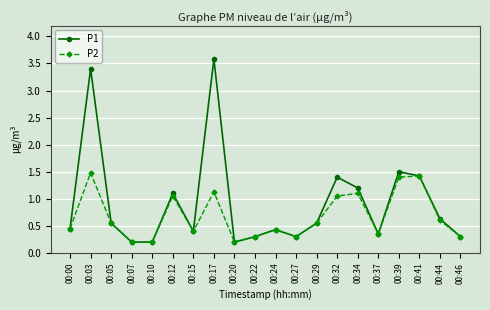

Which series has the widest spread of values?

P1